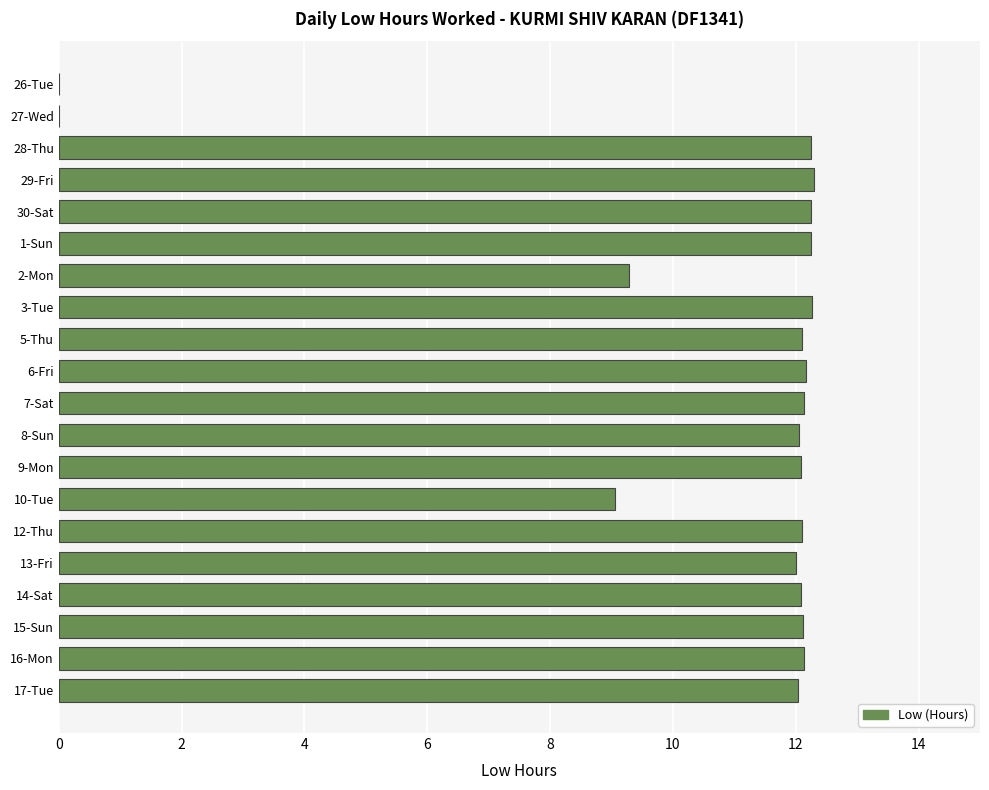

The value at 30-Sat is 12.2. True or false?

True